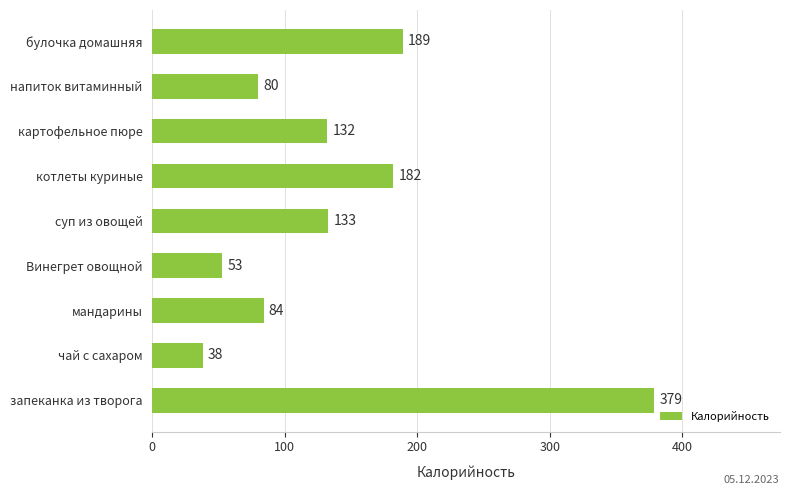

What is the change in value from мандарины to напиток витаминный?

-4